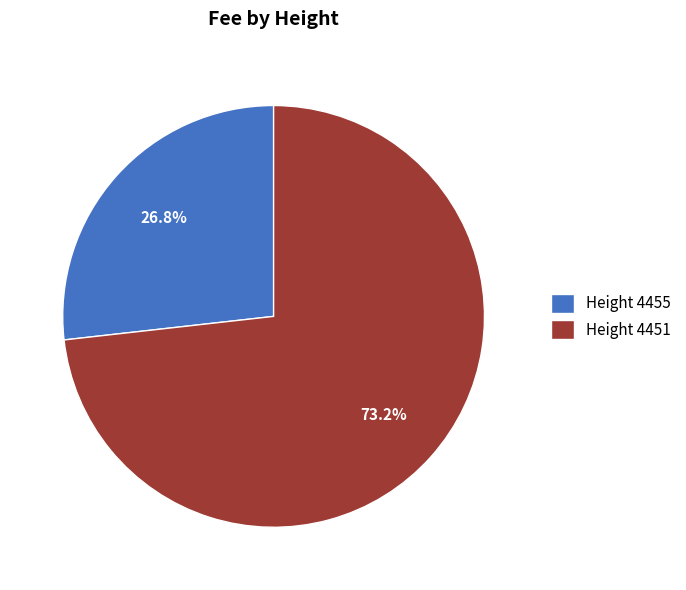

Approximately how many times larger is the value at Height 4451 compared to Height 4455?

2.7